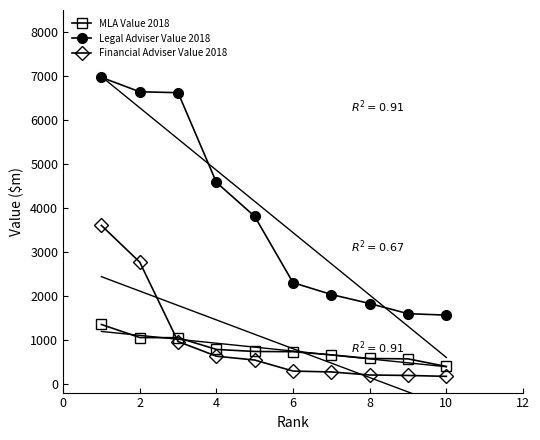

Reading right to left, extract all data points from this chart.

MLA Value 2018: 394.0	566.8	575.1	658.1	730.3	734.8	781.5	1047.0	1052.2	1348.5
Legal Adviser Value 2018: 1561.6	1594.1	1825.5	2030.3	2299.2	3806.3	4580.8	6620.1	6640.3	6968.1
Financial Adviser Value 2018: 169.1	189.5	200.0	269.1	289.3	540.0	627.7	961.3	2767.1	3601.7